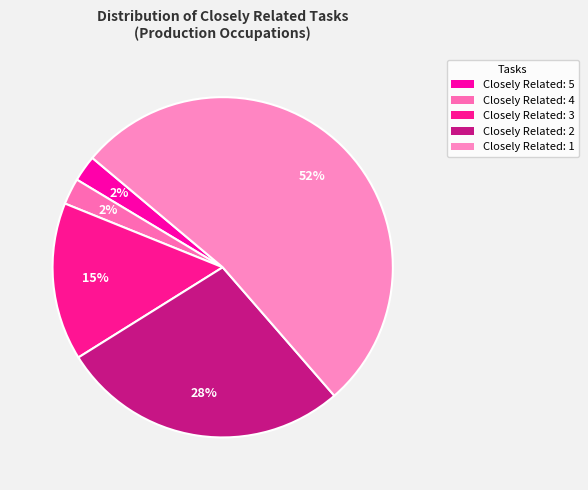

How many slices are in this pie chart?

5